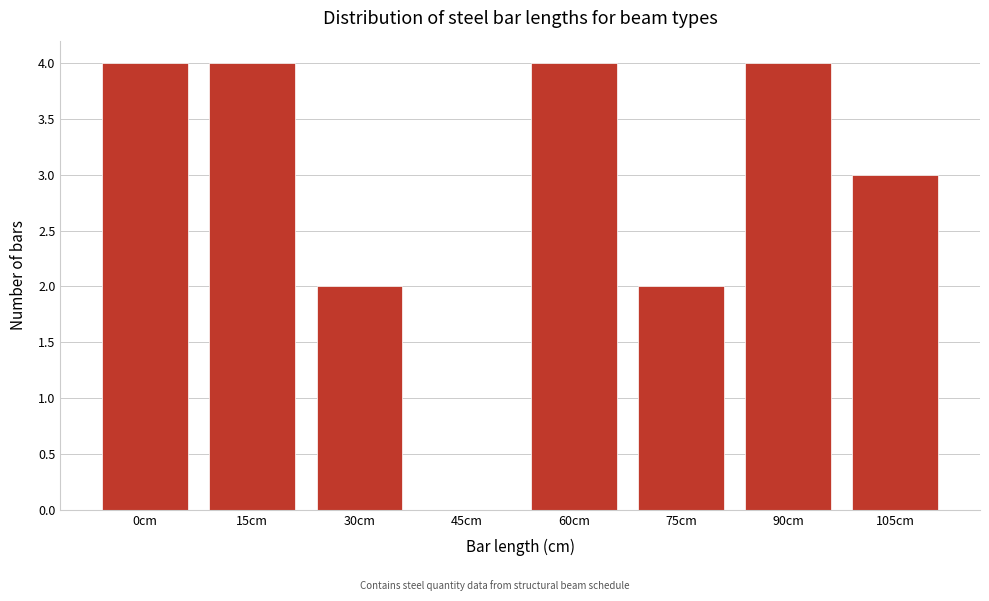

Reading left to right, transcribe all the data shown in this chart.

0cm=4	15cm=4	30cm=2	45cm=0	60cm=4	75cm=2	90cm=4	105cm=3